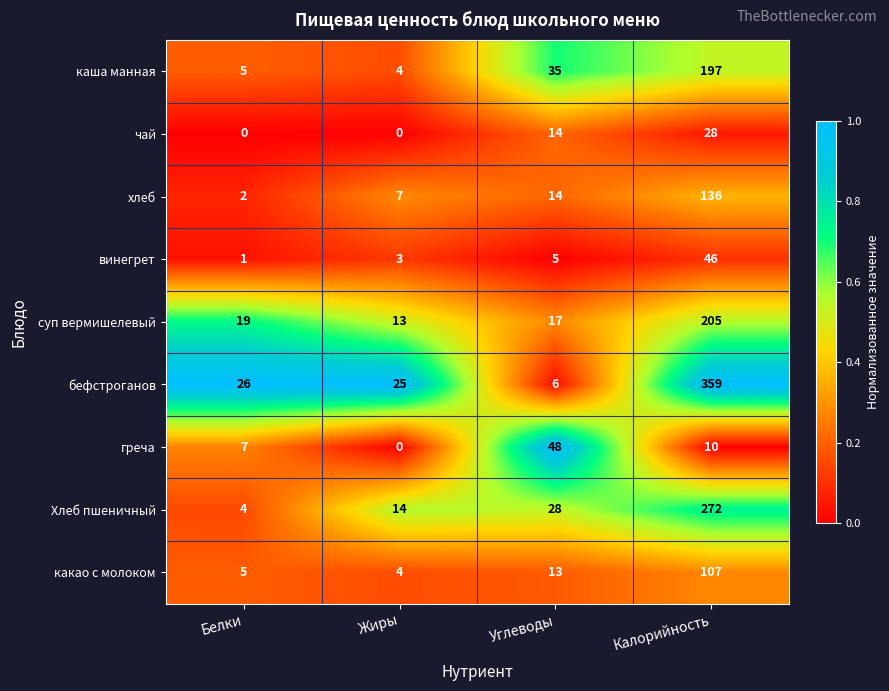

Between Белки and Калорийность, which series saw the biggest shift?

бефстроганов